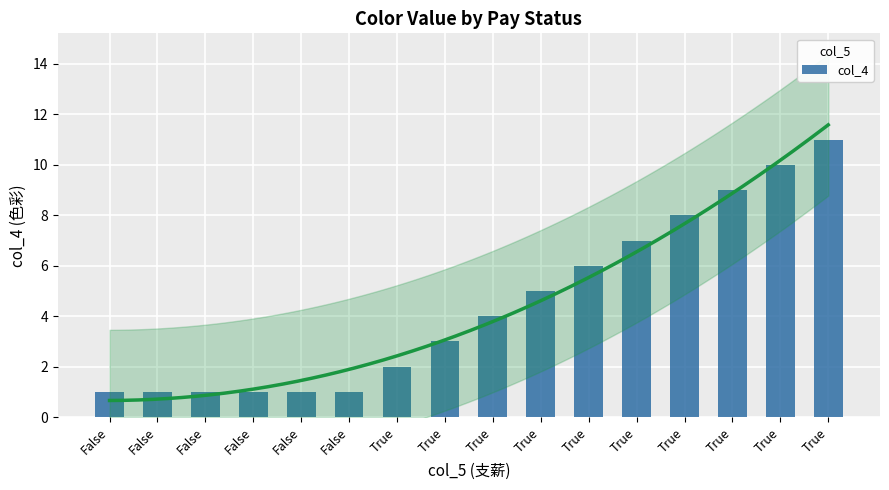

How many values are between 1 and 8?

13